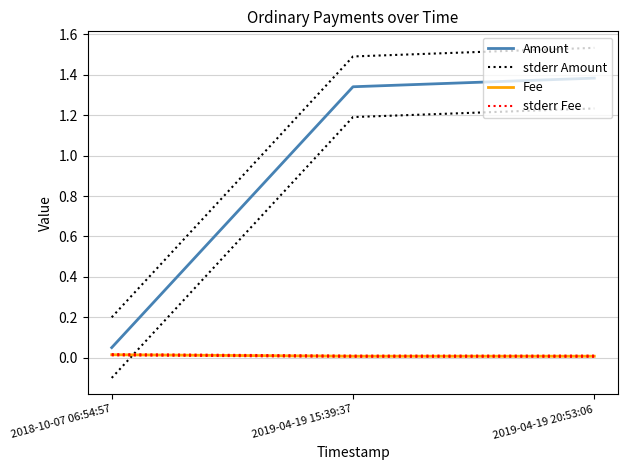

List the series in order of their peak value, highest first.

stderr Amount, Amount, stderr Fee, Fee